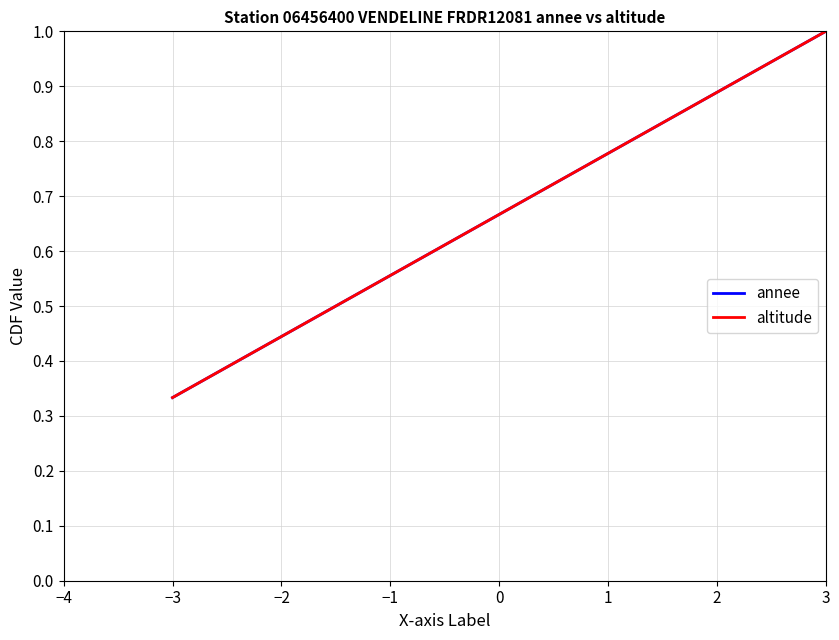

Is this an area chart (filled region under the line)?

No